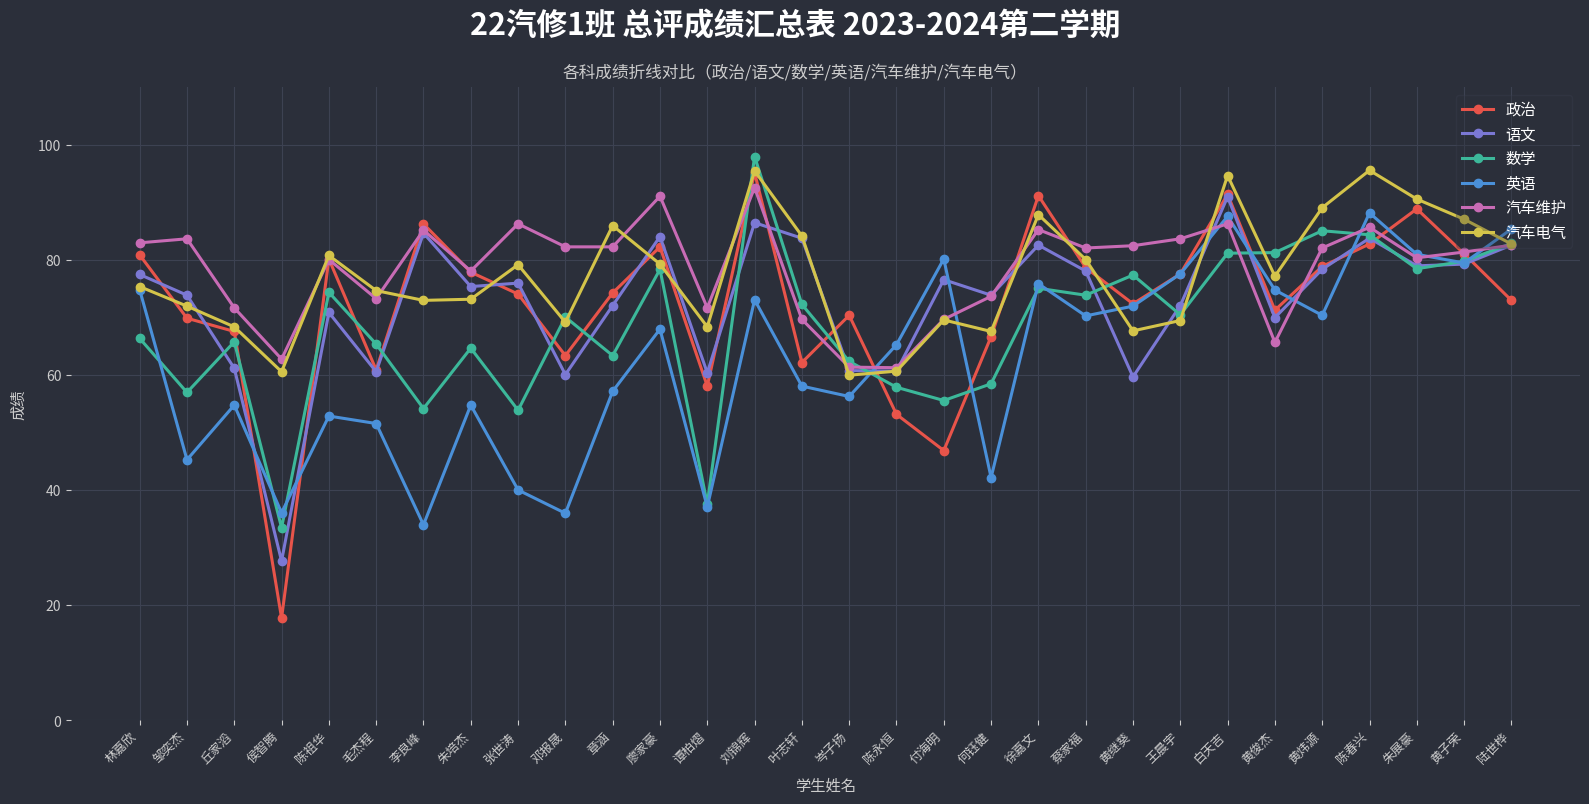

Where is the first local minimum for 语文?

侯智腾